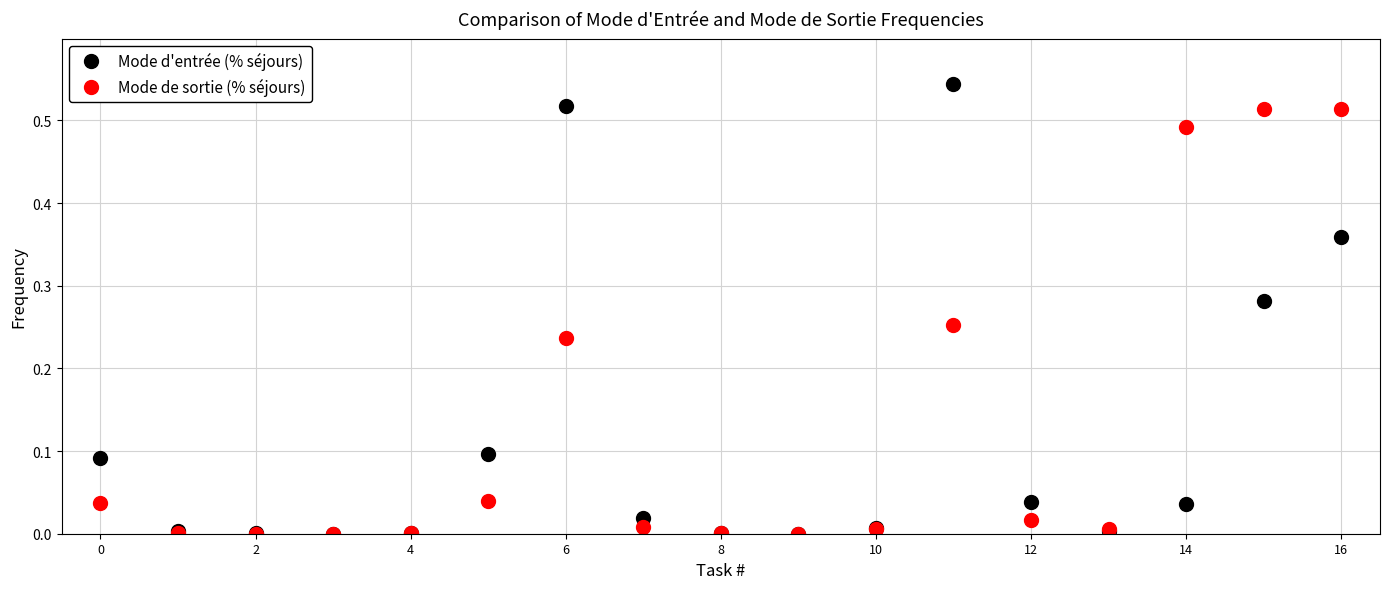

Rank the series by their maximum value, from highest to lowest.

Mode d'entrée (% séjours), Mode de sortie (% séjours)